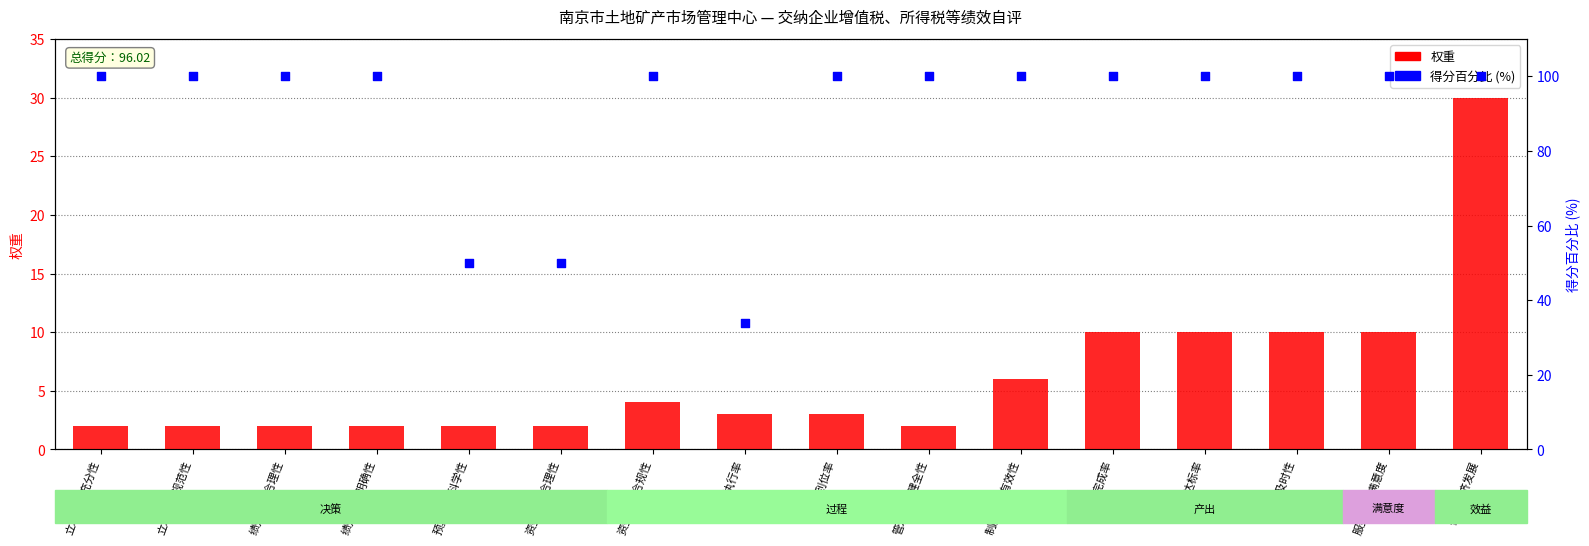

At which category is the sum across all series the highest?

促进经济发展